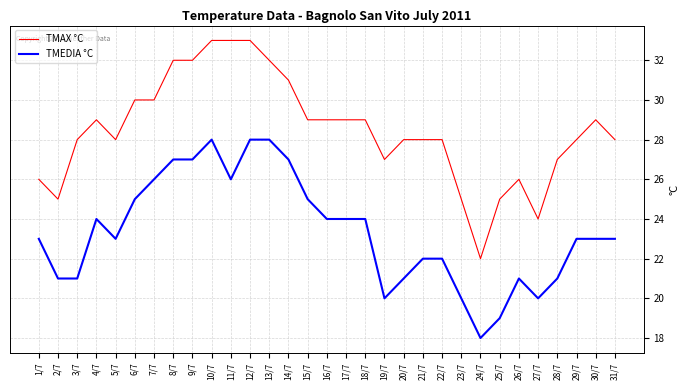

Does the chart have visible grid lines?

Yes